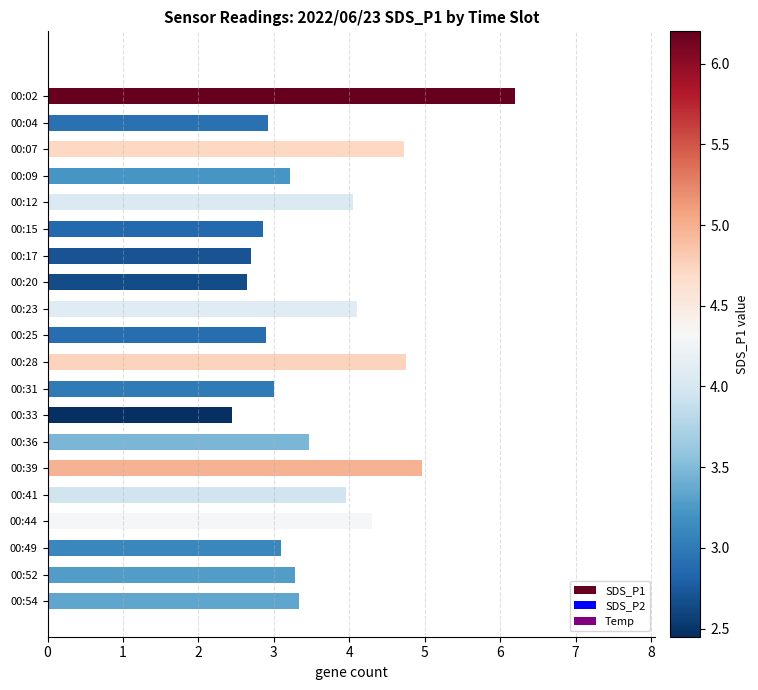

True or false: the data shows 4.8 at 00:09.

False